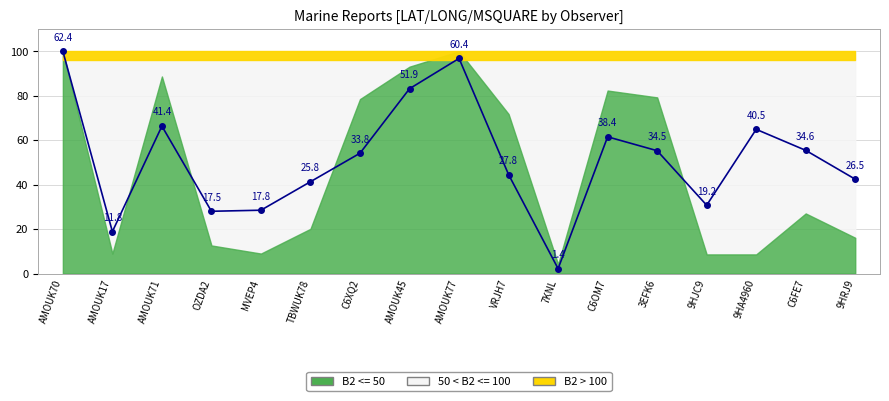

How many data points are above 54?

9